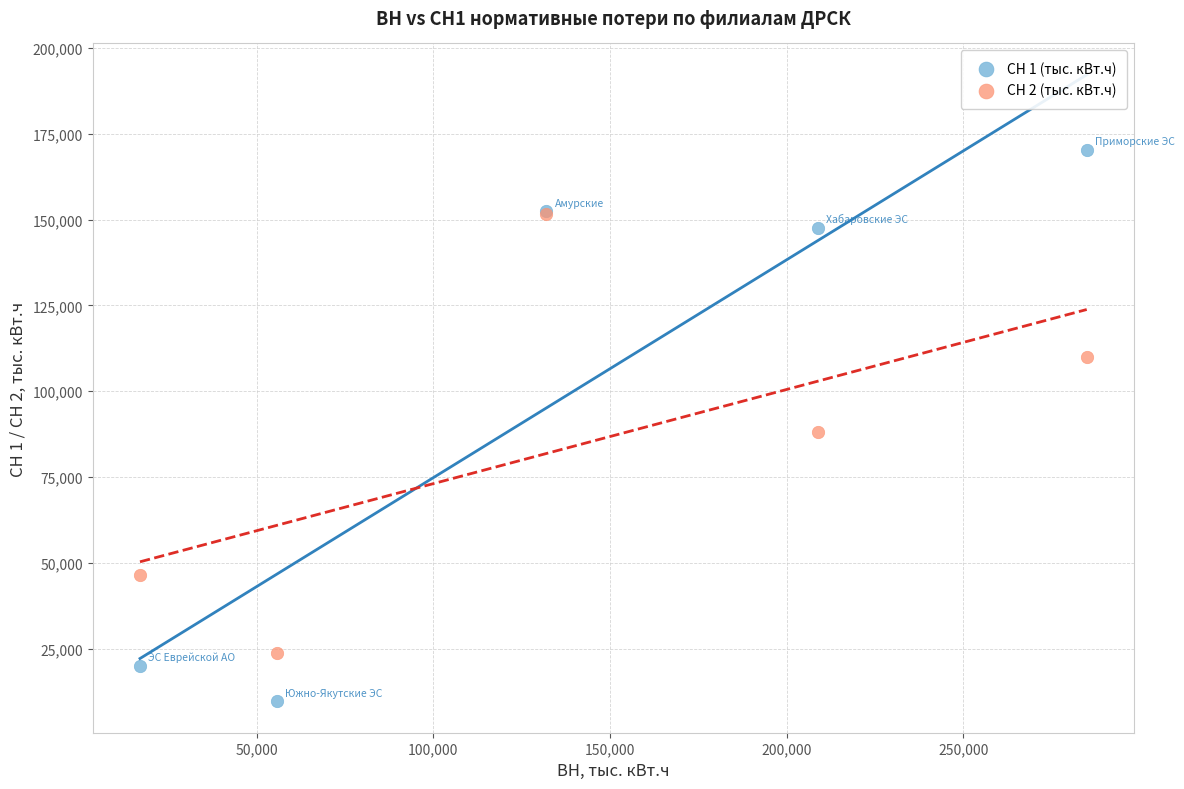

What are all the series names shown in the legend?

СН 1 (тыс. кВт.ч), СН 2 (тыс. кВт.ч)